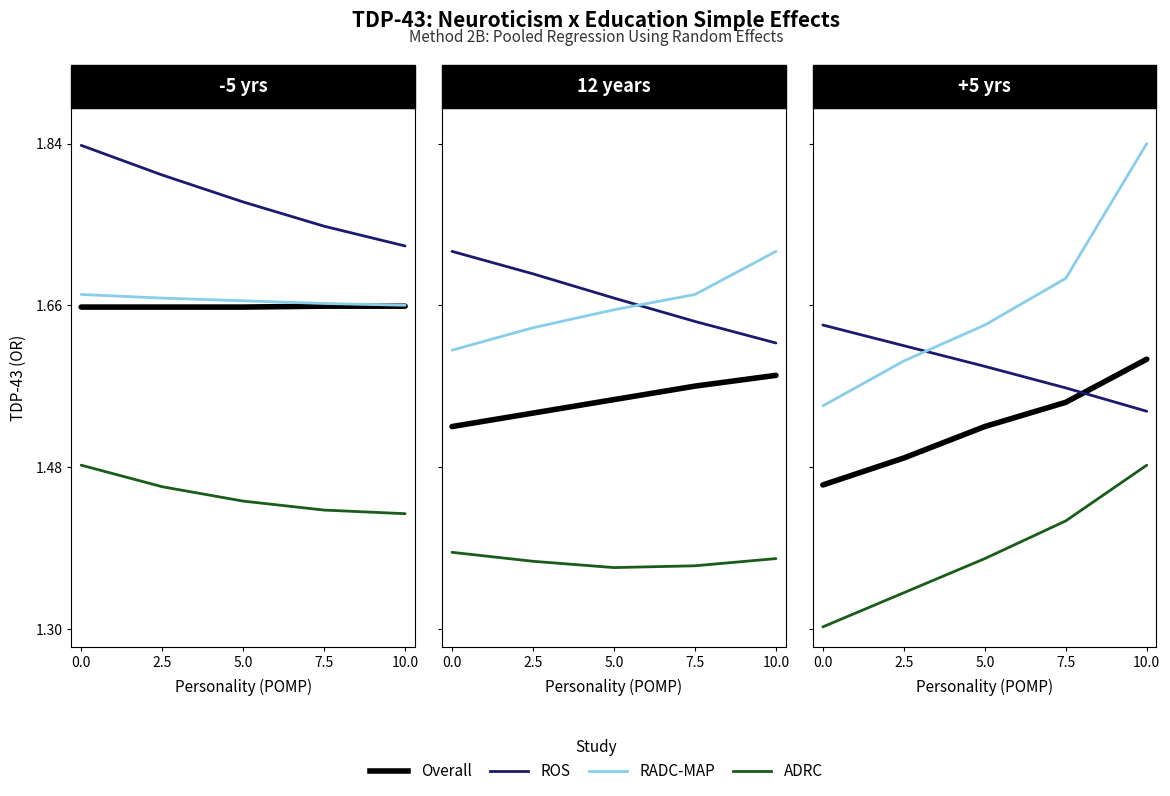

True or false: ADRC and Overall cross at least once.

False